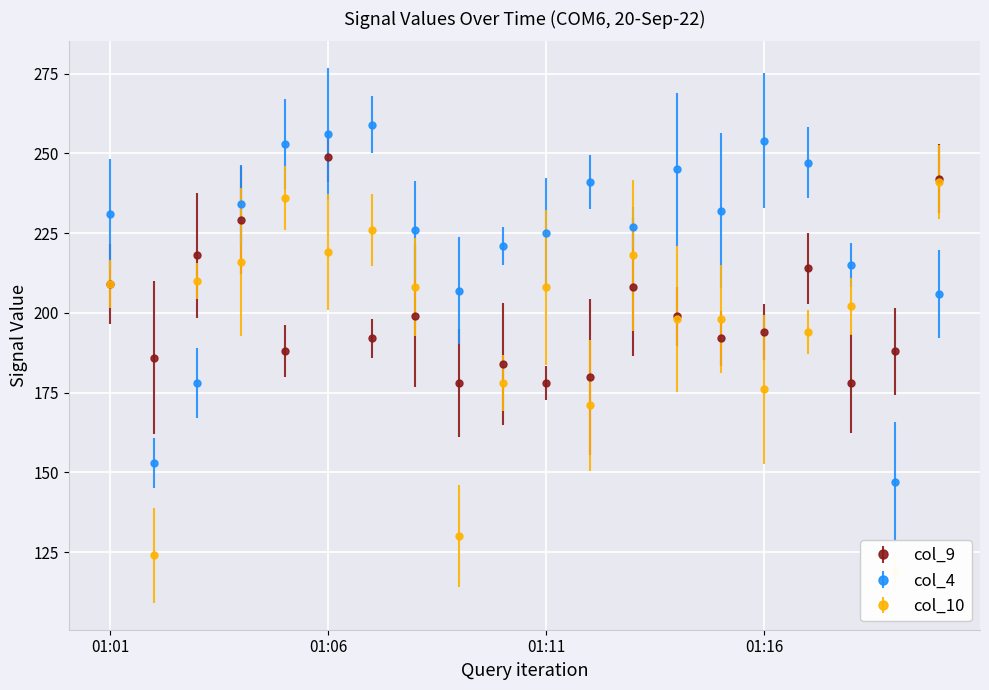

Where is the first local minimum for col_4?

01:02